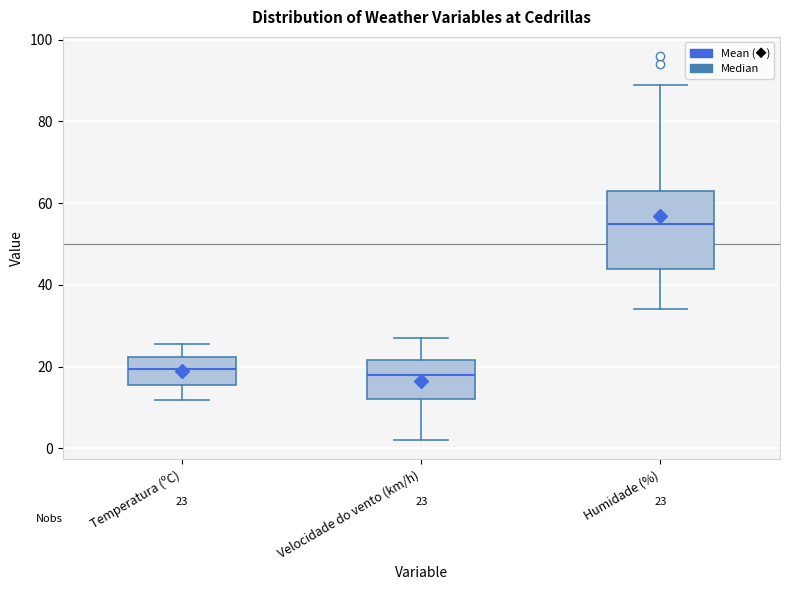

Which box is the tallest, from its lower edge to its upper edge?

Humidade (%)